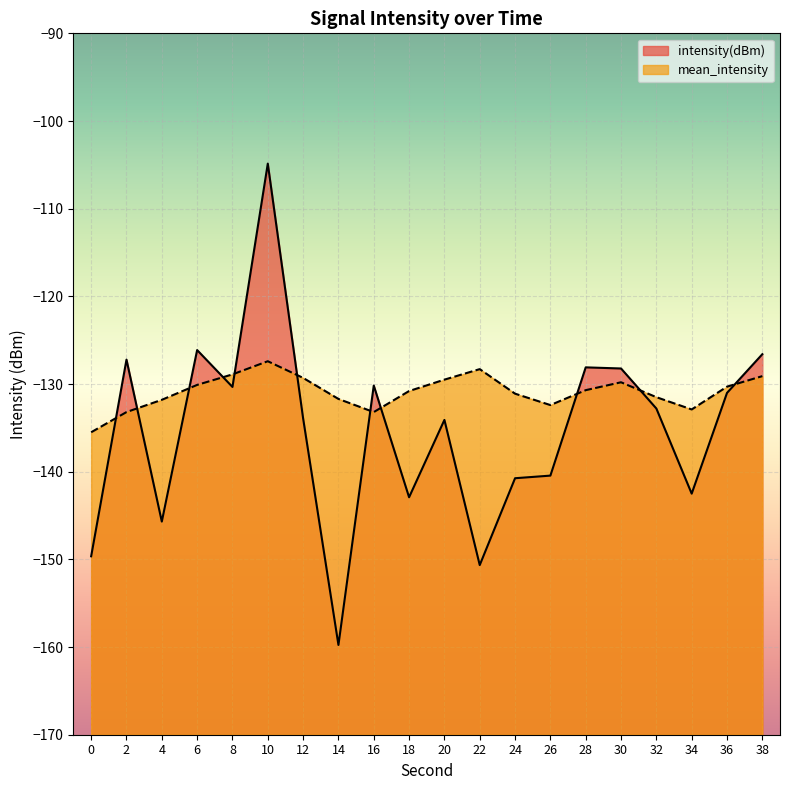

What are all the series names shown in the legend?

intensity(dBm), mean_intensity